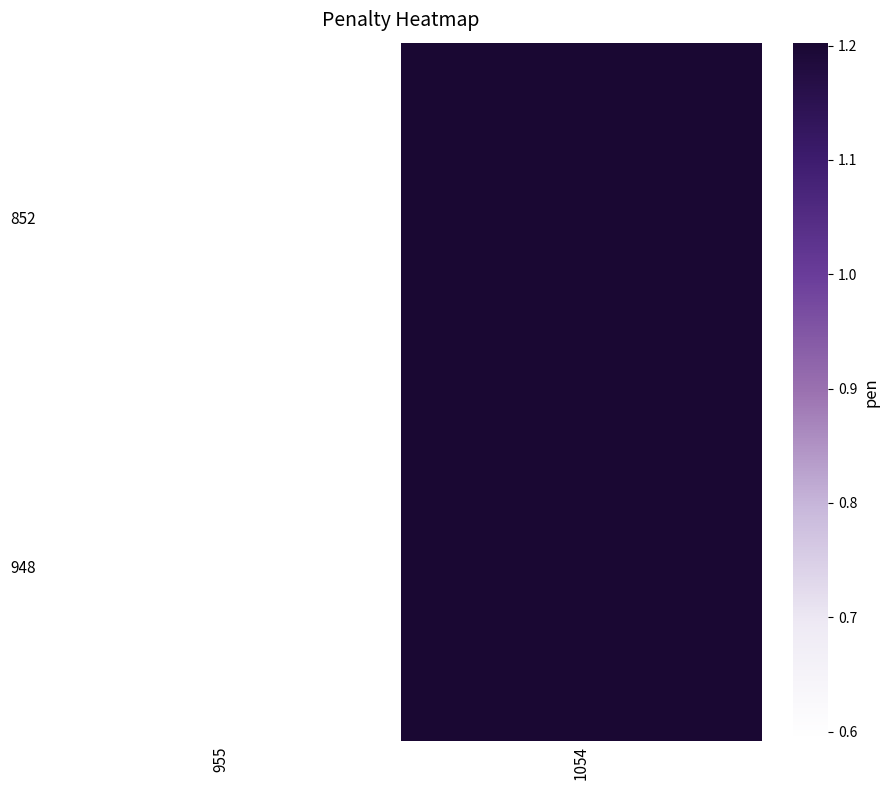

Rank the series at 955 from lowest to highest value.

852, 948